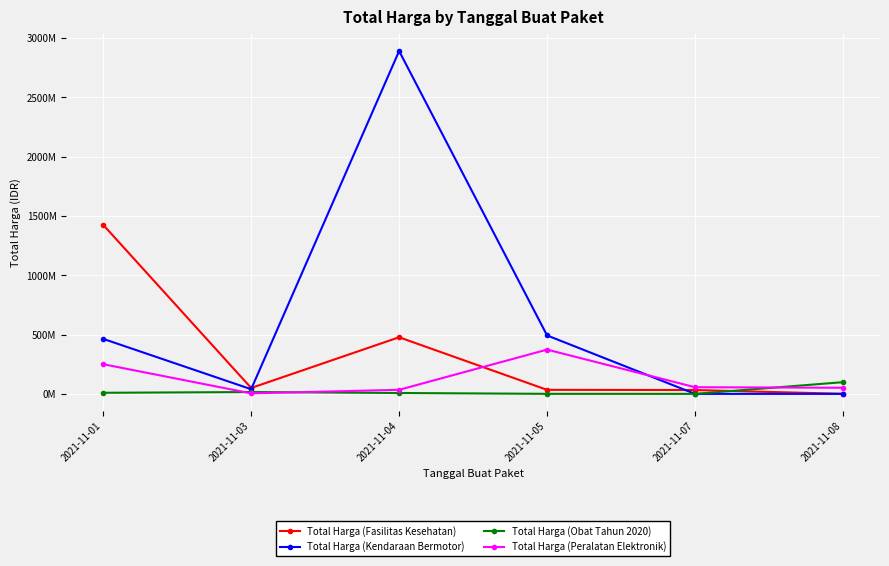

Which series ends up on top after the final intersection of Total Harga (Fasilitas Kesehatan) and Total Harga (Peralatan Elektronik)?

Total Harga (Peralatan Elektronik)